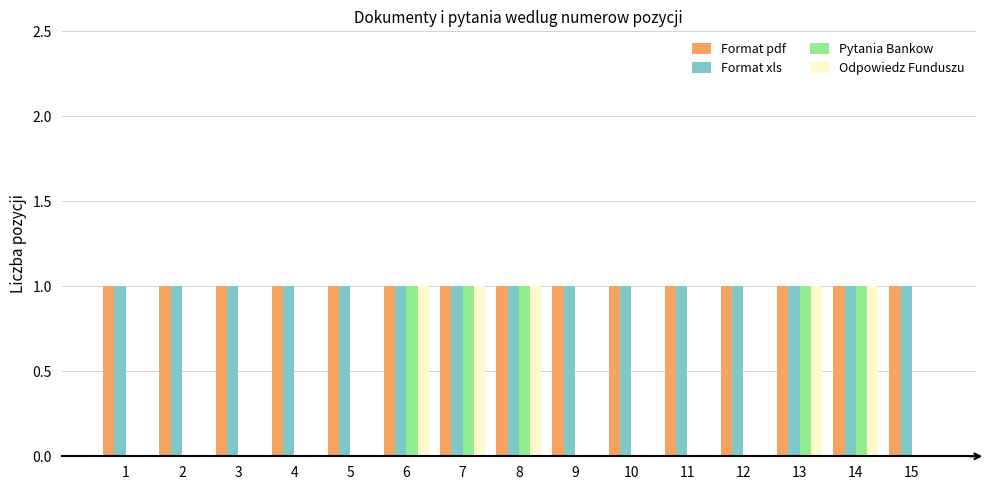

What is the sum of all Odpowiedz Funduszu values?

5